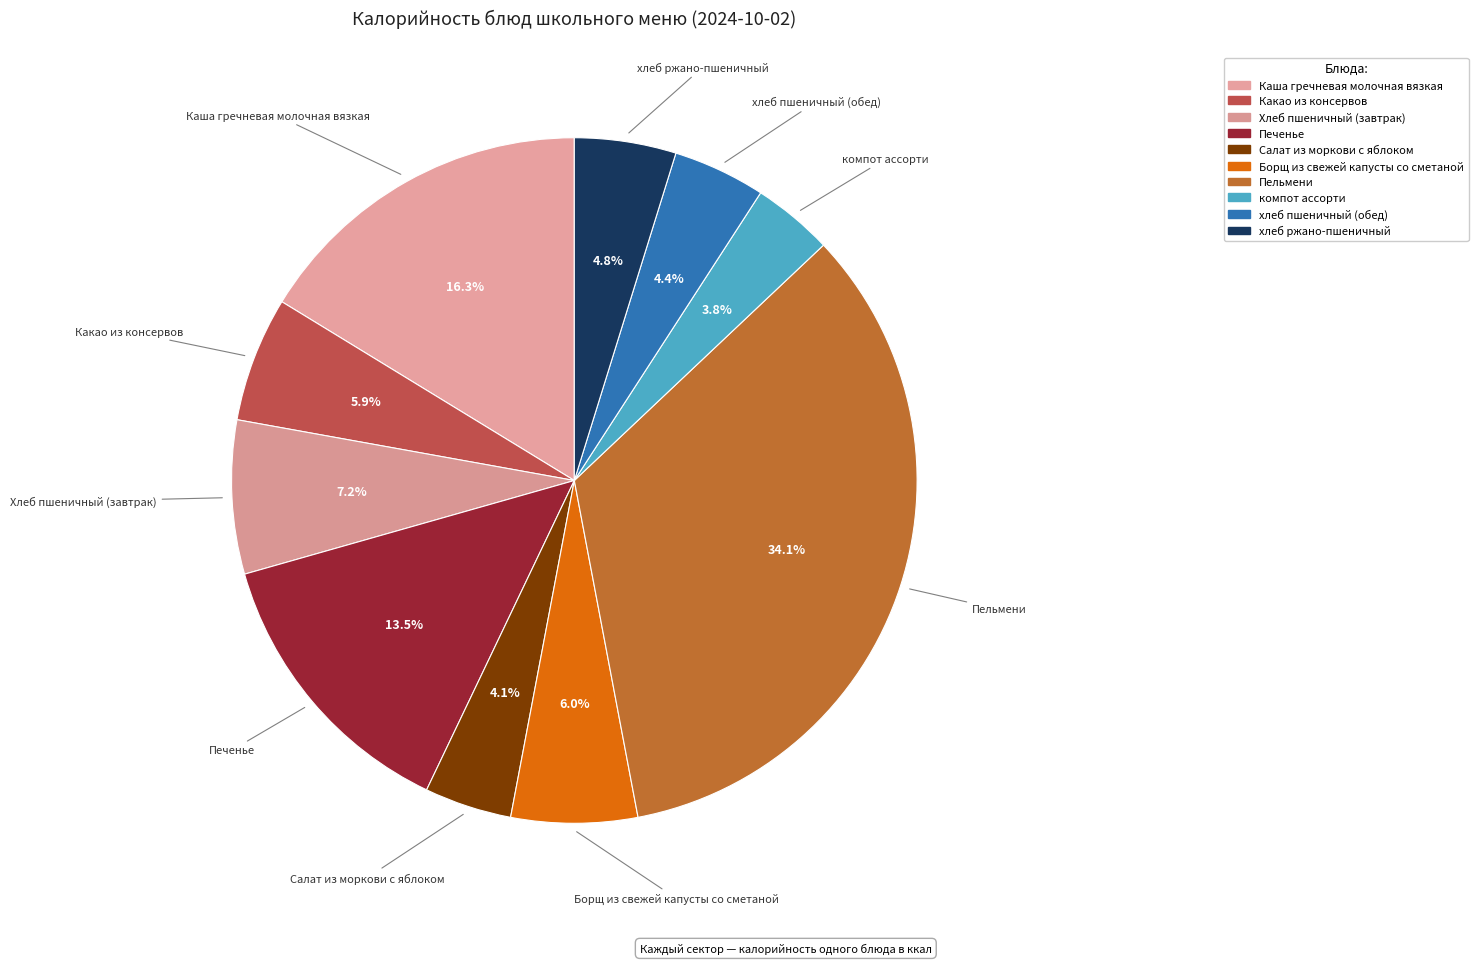

How many segments does this pie chart have?

10